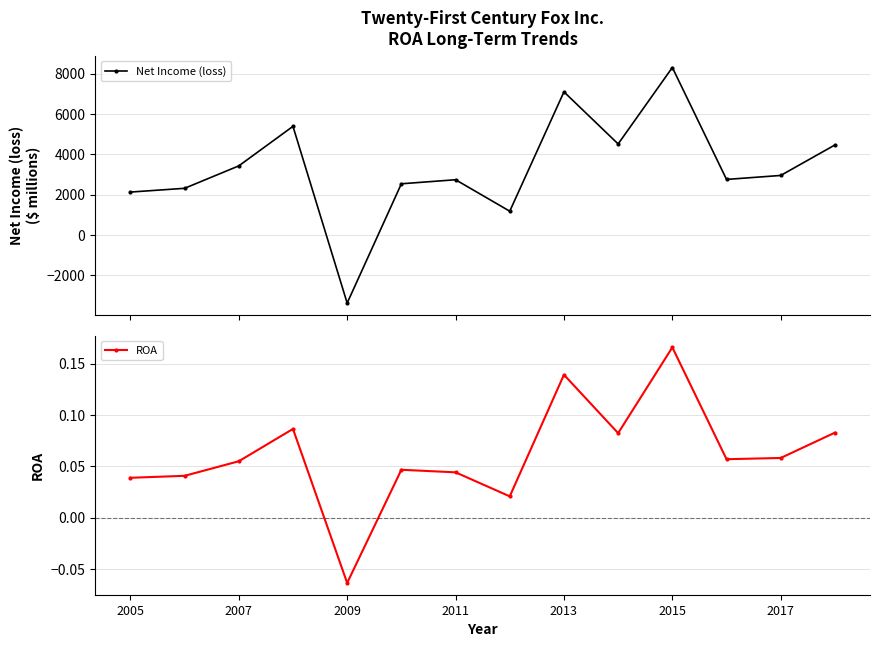

In Net Income (loss), how many points are higher than both neighbors (excluding endpoints)?

4